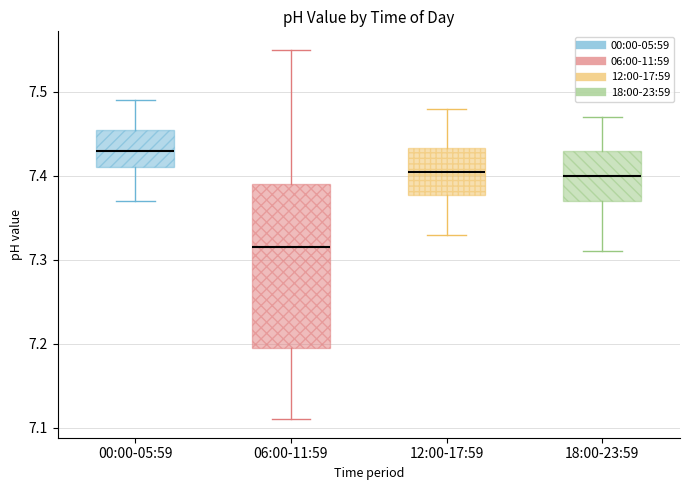

Which box is the tallest, from its lower edge to its upper edge?

06:00-11:59